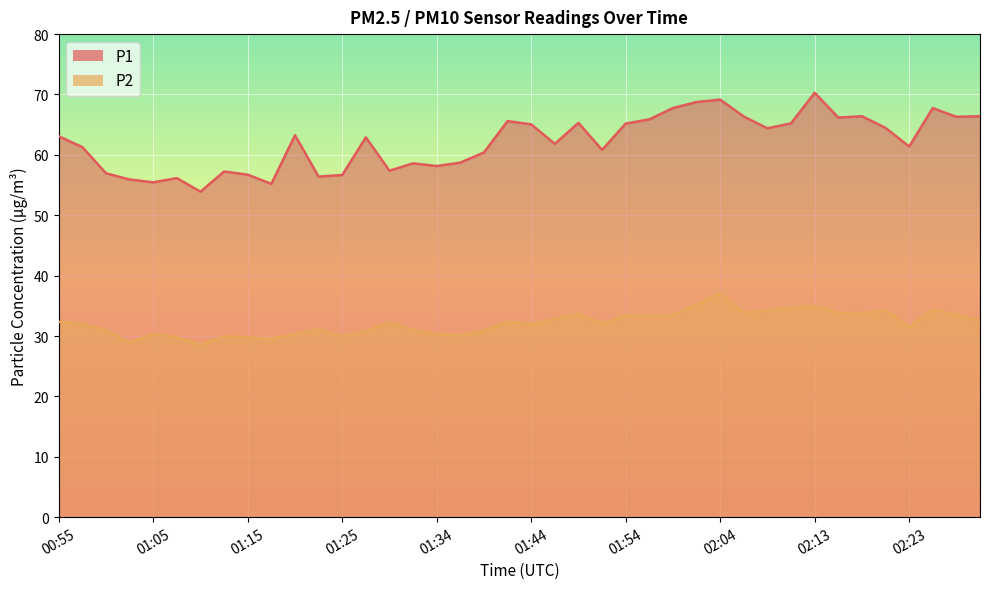

Rank the categories by P2 value from highest to lowest.

02:04, 02:01, 02:13, 02:11, 02:25, 02:08, 02:21, 02:16, 02:06, 02:18, 01:49, 02:28, 01:59, 01:54, 01:56, 01:46, 02:30, 00:55, 01:42, 01:29, 01:51, 00:58, 01:44, 02:23, 01:22, 01:32, 01:00, 01:39, 01:27, 01:05, 01:34, 01:20, 01:37, 01:12, 01:25, 01:08, 01:15, 01:17, 01:03, 01:10